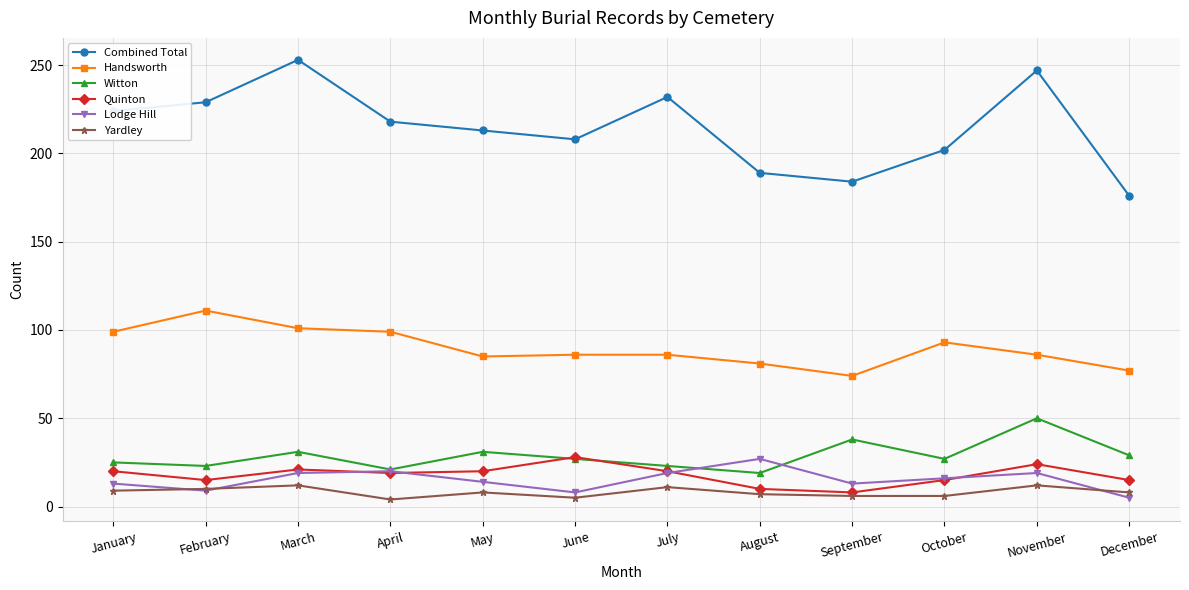

True or false: Witton and Handsworth cross at least once.

False